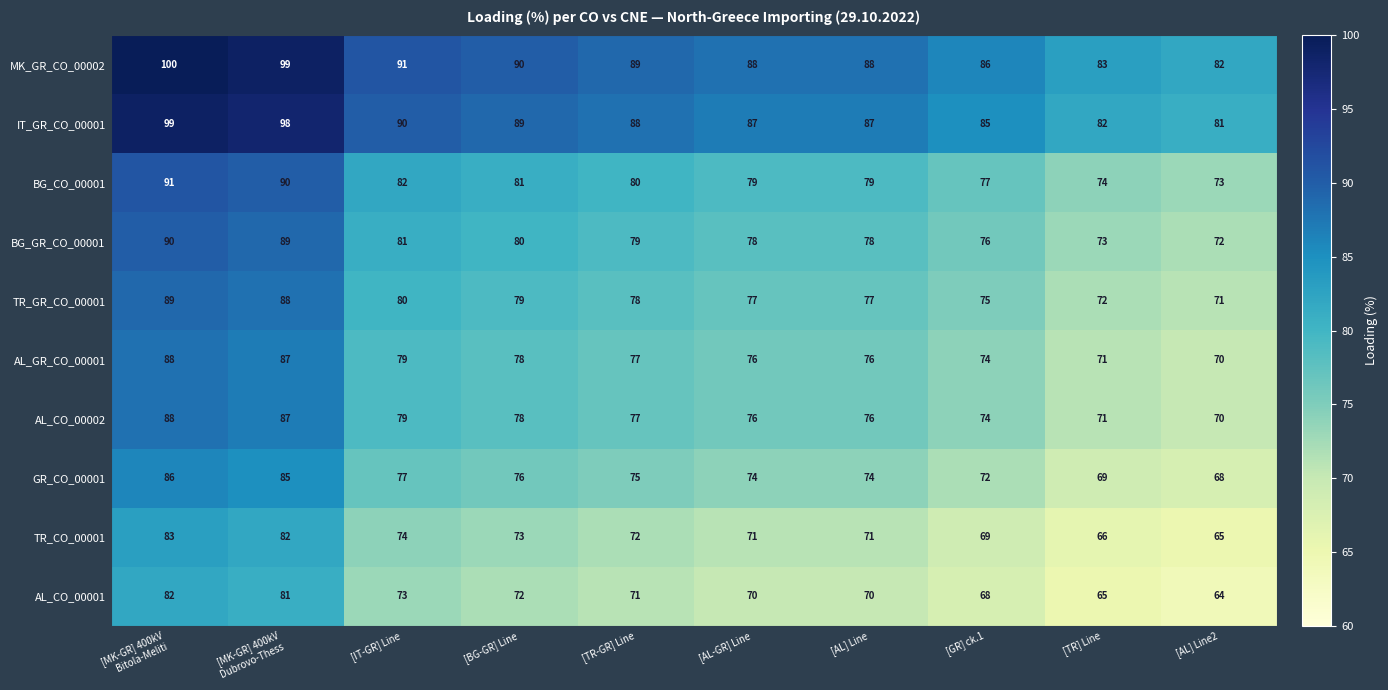

What is the difference between the highest and lowest values at [AL] Line2?

18